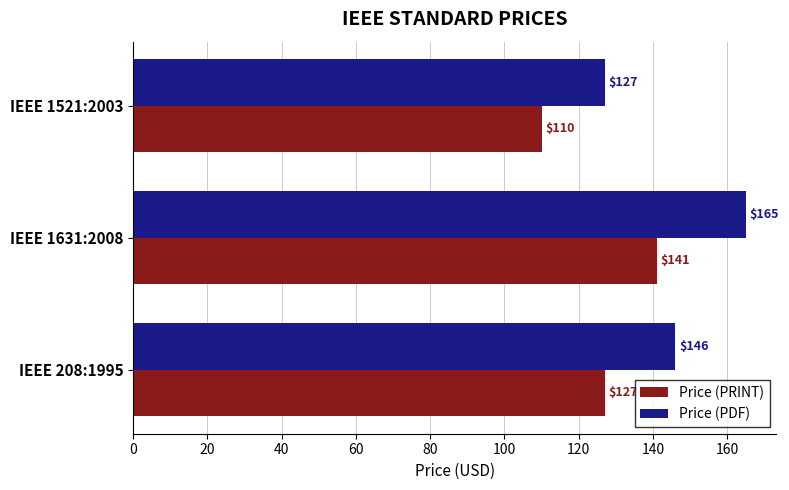

What is the greatest value displayed?

165